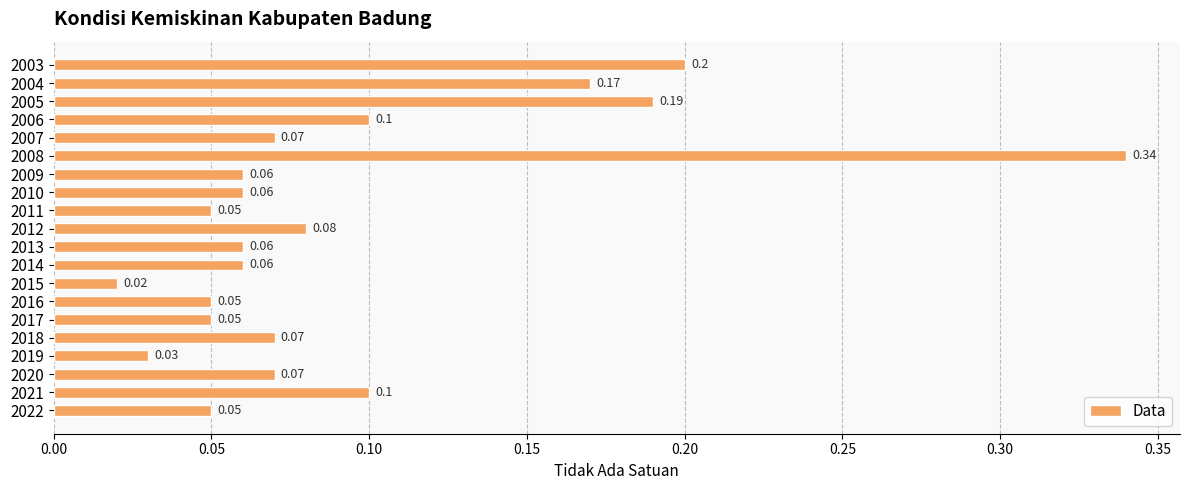

Which label corresponds to the largest value in the chart?

2008